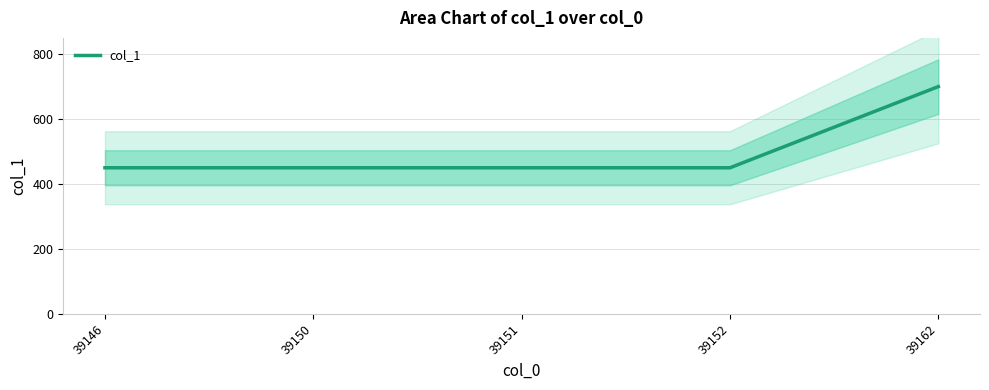

At which category does the chart reach its peak across all series?

39162